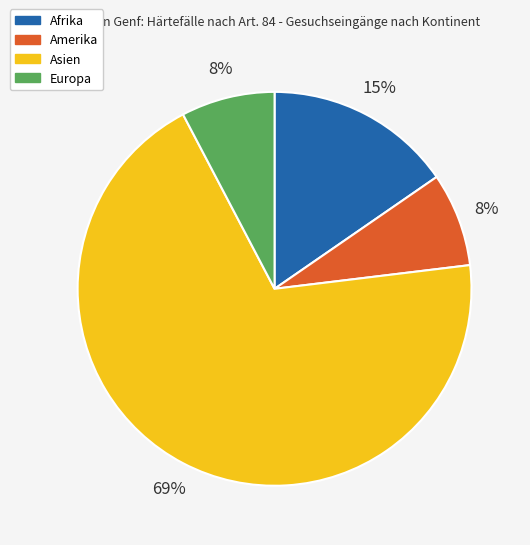

True or false: Europa accounts for 8% of the total.

True